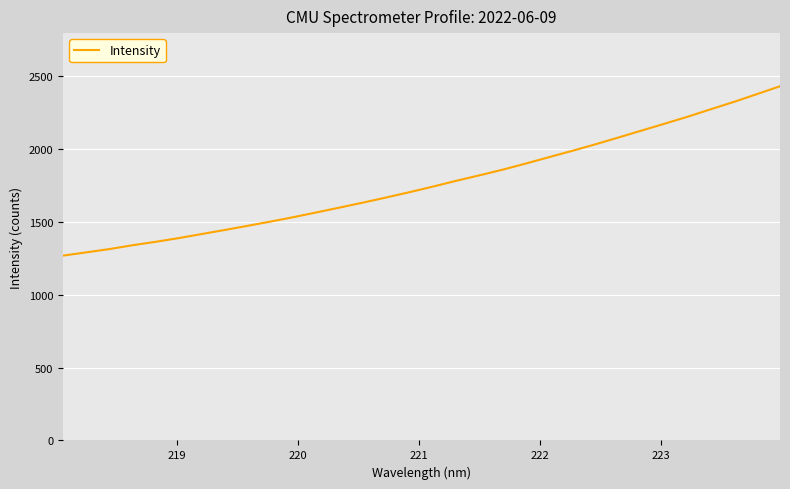

What is the greatest value displayed?

2432.7